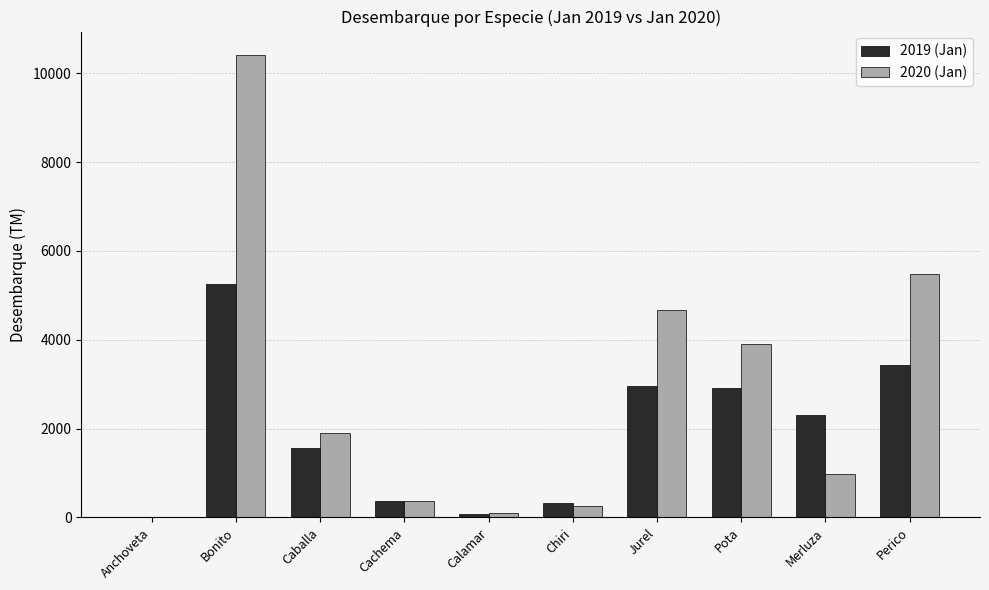

True or false: 2020 (Jan) has a value of 3894.3 at Pota.

True